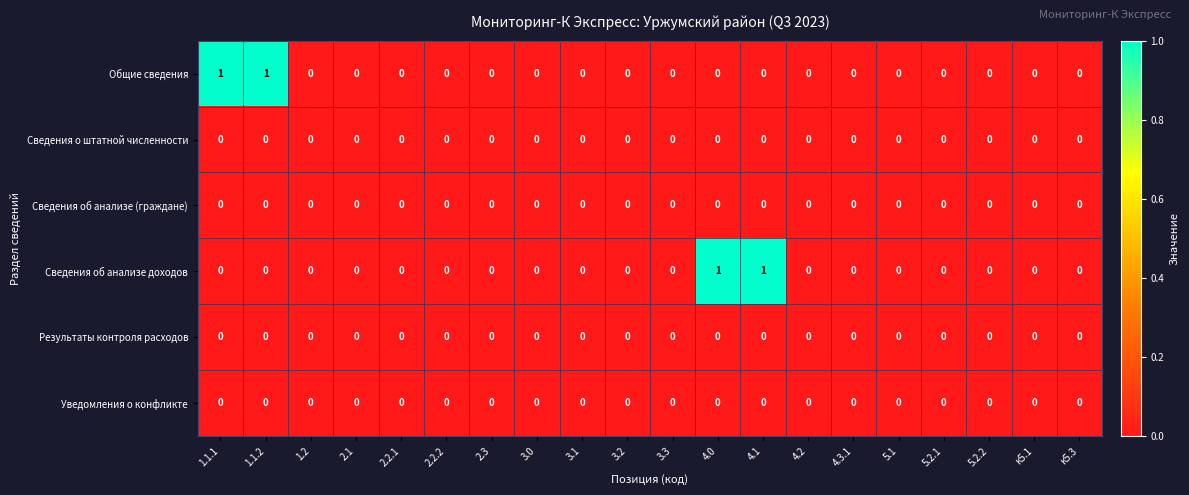

Is it true that Уведомления о конфликте equals 0 at 4.2?

True